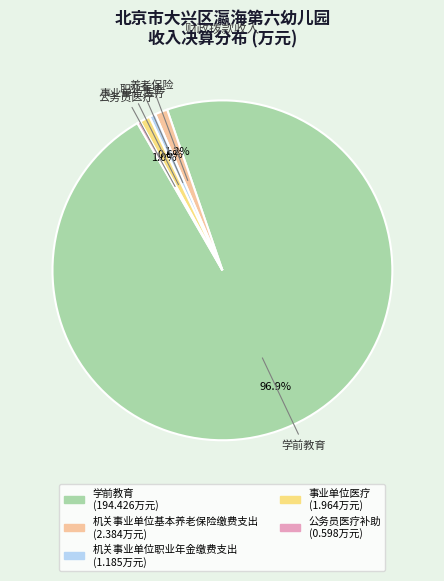

Which slice represents more than half of the pie?

学前教育